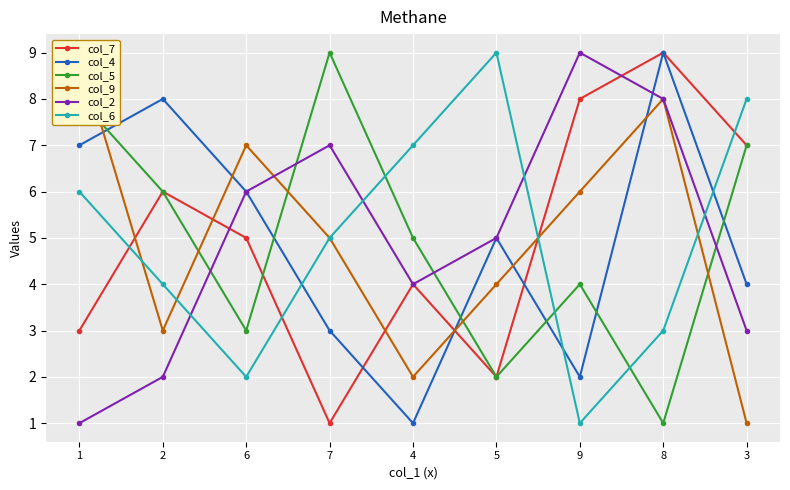

True or false: col_6 has a value of 4 at 2.

True